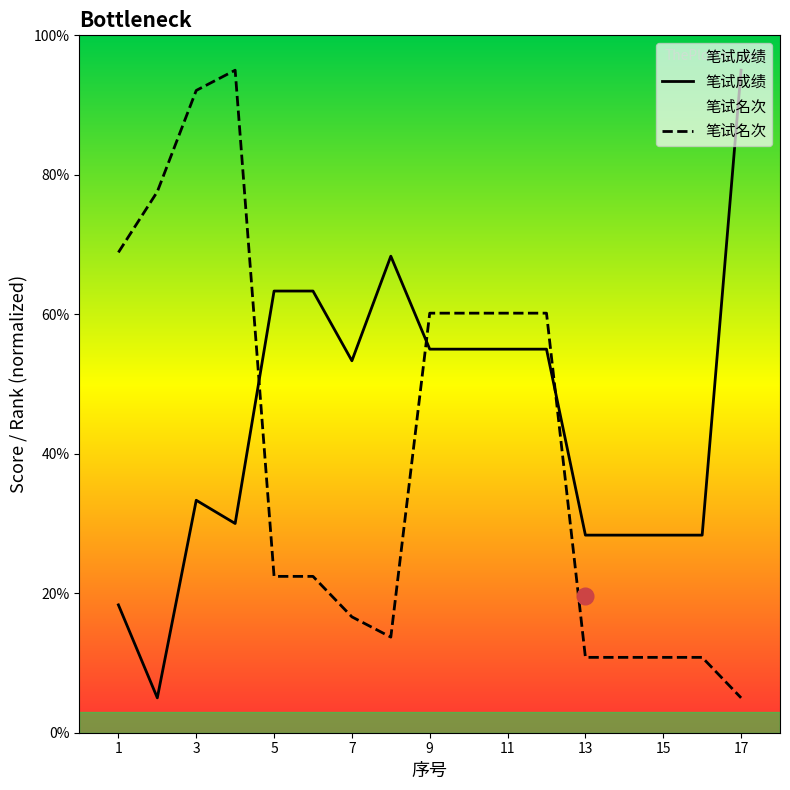

How many values in the 笔试成绩 series are below 53?

8